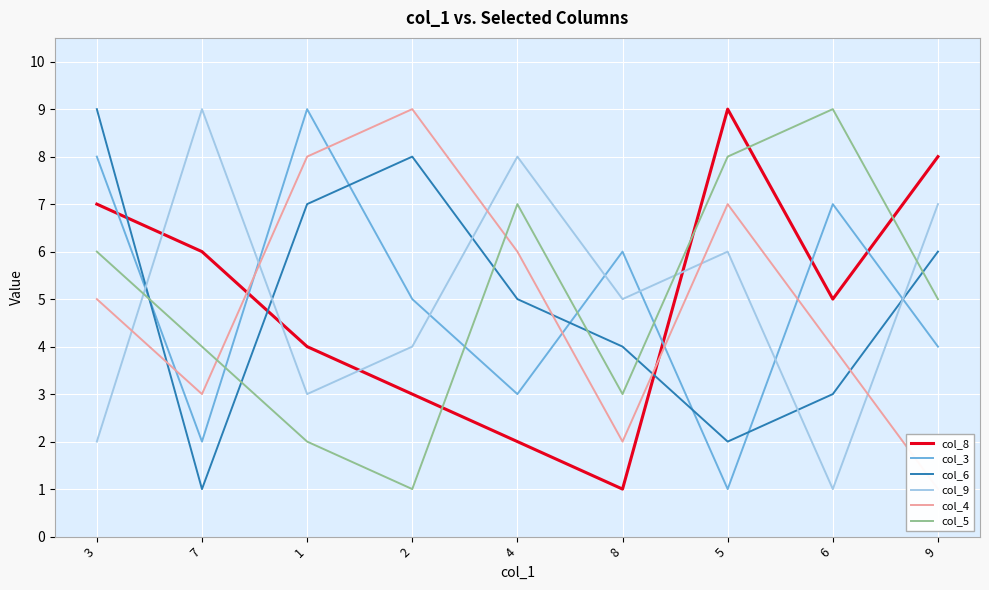

How many intersections are there between col_9 and col_5?

3